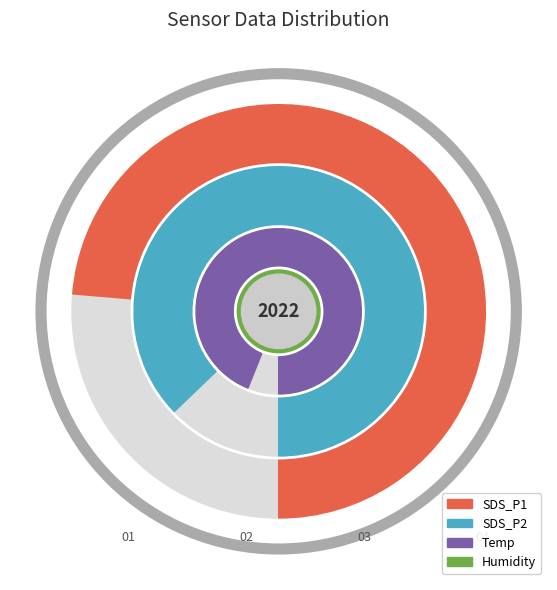

Between 6 and 30, which is larger?

30